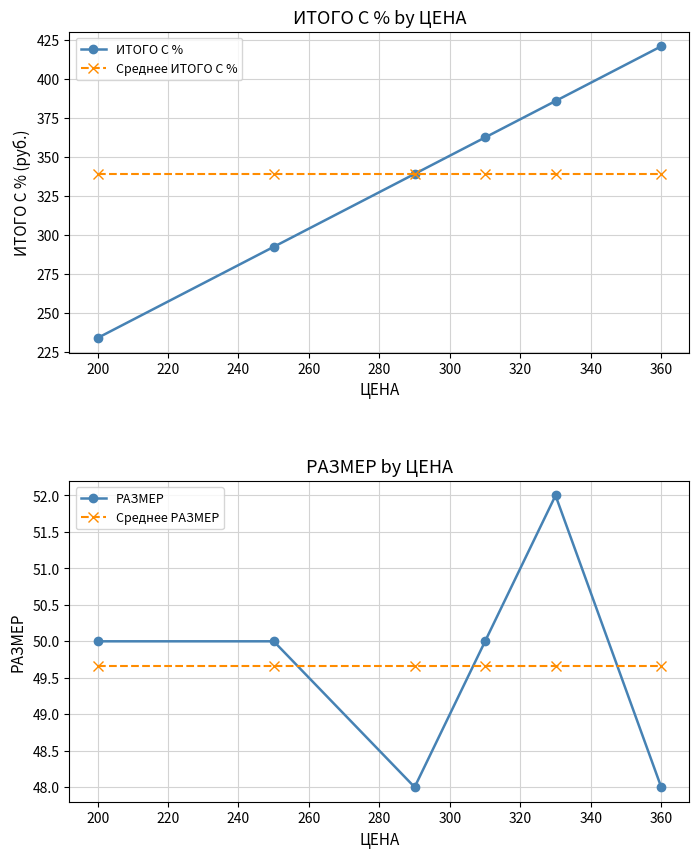

What are all the series names shown in the legend?

ИТОГО С %, Среднее ИТОГО С %, РАЗМЕР, Среднее РАЗМЕР